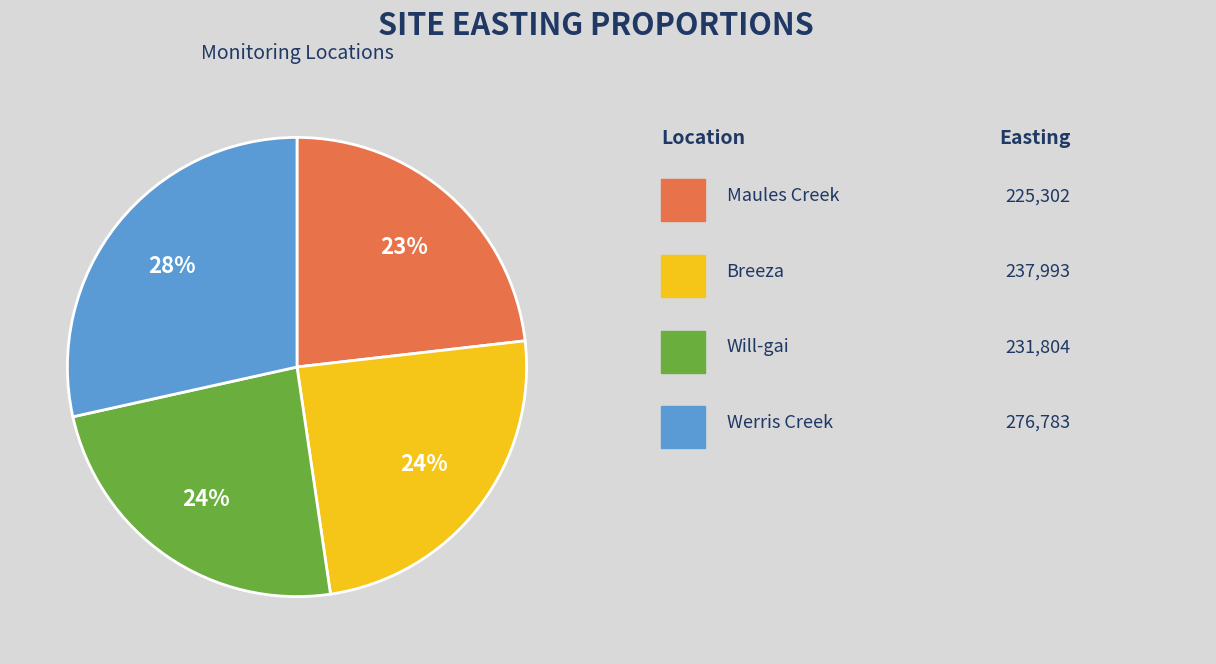

Is there a majority slice in this chart?

No